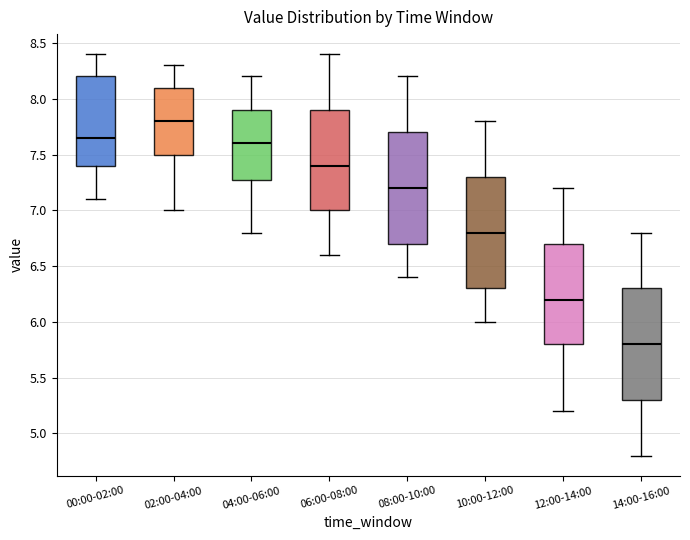

Reading left to right, transcribe this box plot: for each box, give where its median line is, the range the box spans, and where its two whiskers end, as read against the y-axis. The values are not printed on the chart, so give them approximately, as read against the axis.

00:00-02:00: median 7.65, box 7.40 to 8.20, whiskers 7.10 to 8.40
02:00-04:00: median 7.80, box 7.50 to 8.10, whiskers 7.00 to 8.30
04:00-06:00: median 7.60, box 7.30 to 7.90, whiskers 6.80 to 8.20
06:00-08:00: median 7.40, box 7.00 to 7.90, whiskers 6.60 to 8.40
08:00-10:00: median 7.20, box 6.70 to 7.70, whiskers 6.40 to 8.20
10:00-12:00: median 6.80, box 6.30 to 7.30, whiskers 6.00 to 7.80
12:00-14:00: median 6.20, box 5.80 to 6.70, whiskers 5.20 to 7.20
14:00-16:00: median 5.80, box 5.30 to 6.30, whiskers 4.80 to 6.80